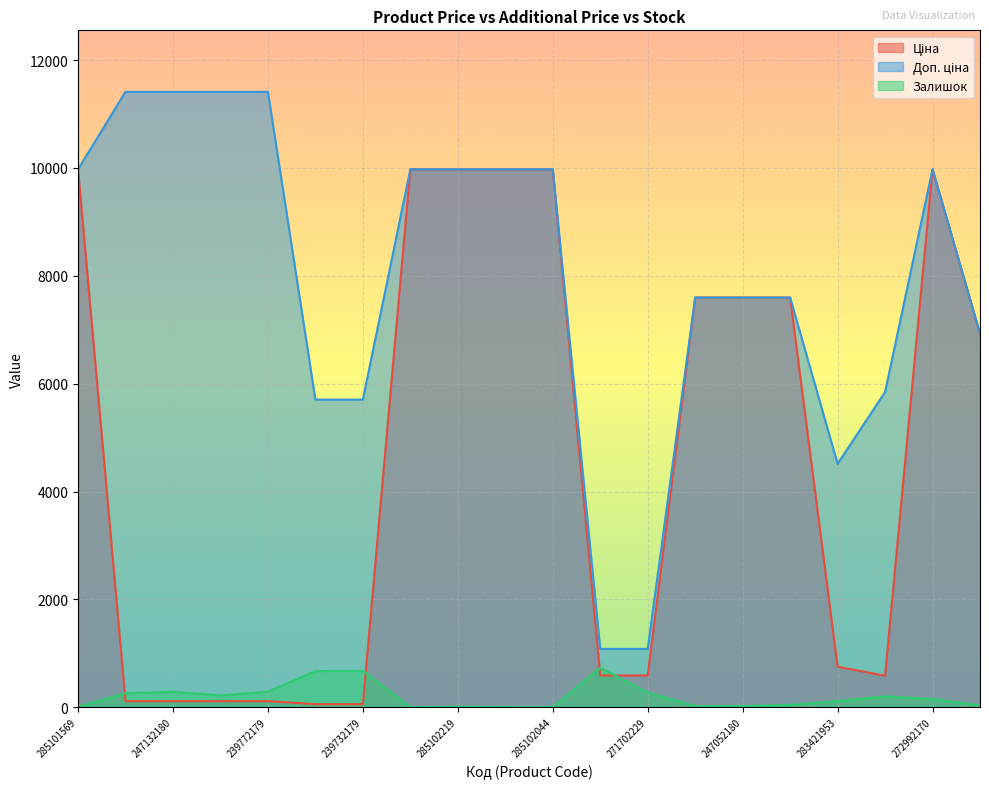

At which category is the sum across all series the highest?

272992170